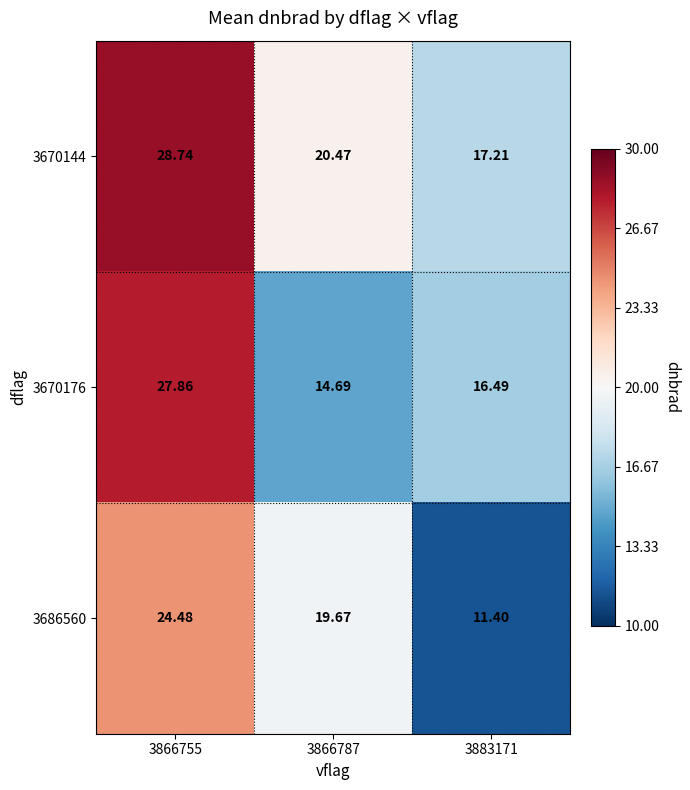

List the series in order of their overall mean, lowest first.

3686560, 3670176, 3670144